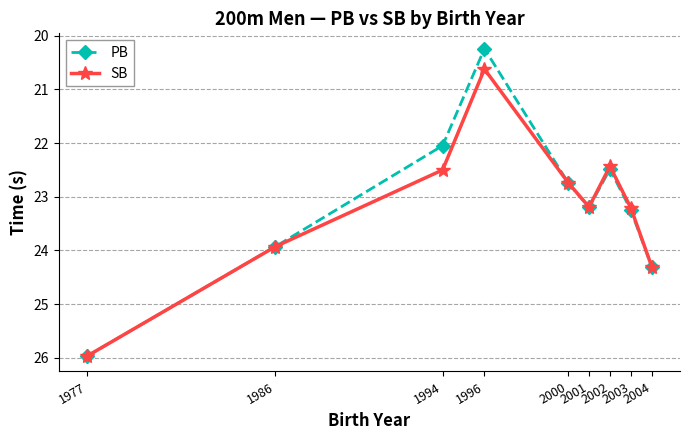

In SB, how many points are lower than both neighbors (excluding endpoints)?

2